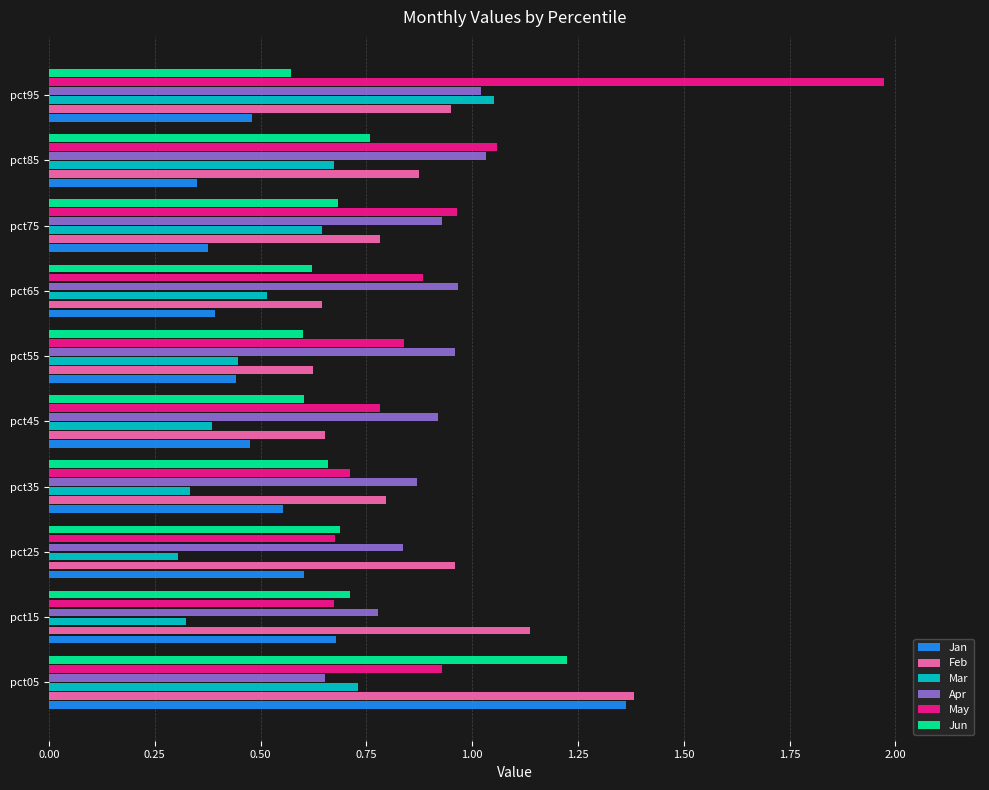

What is the sum of the Feb values at pct35 and pct15?

1.9